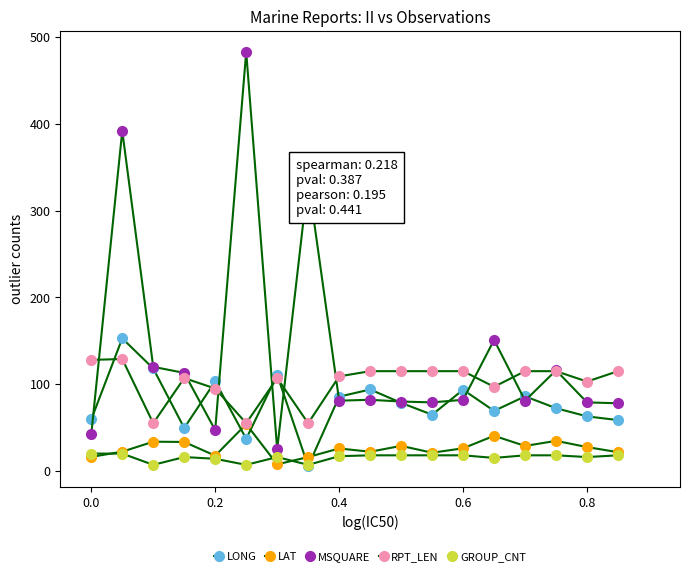

How many lines are shown in the chart?

5